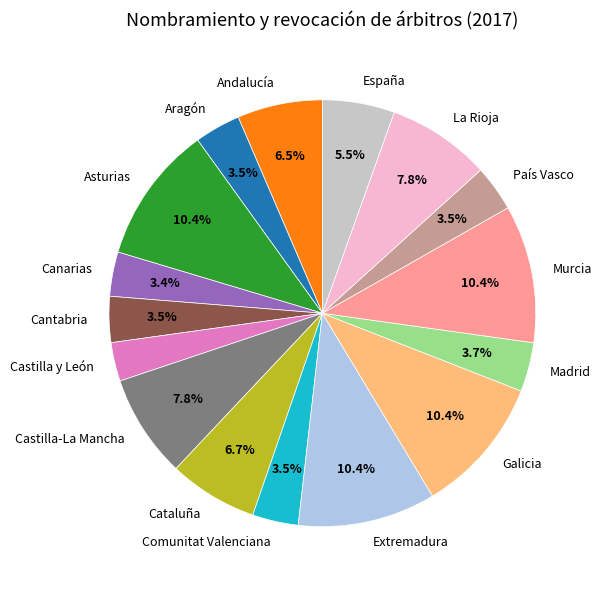

How many slices are in this pie chart?

16